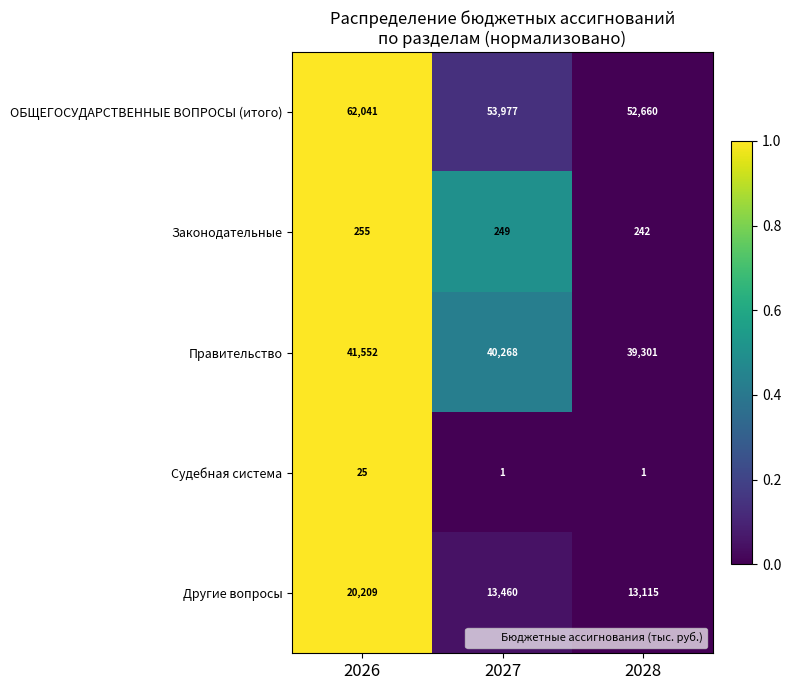

How many distinct data groups are displayed?

5